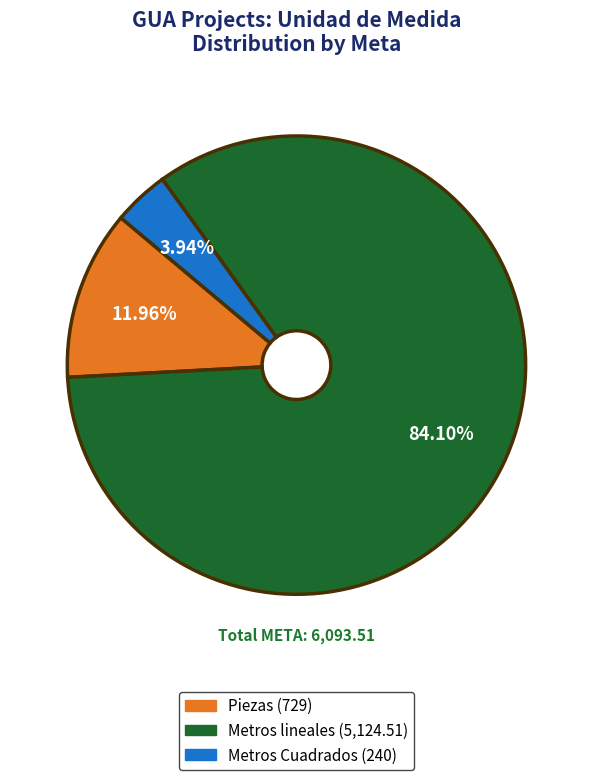

Between Metros lineales and Metros Cuadrados, which is larger?

Metros lineales